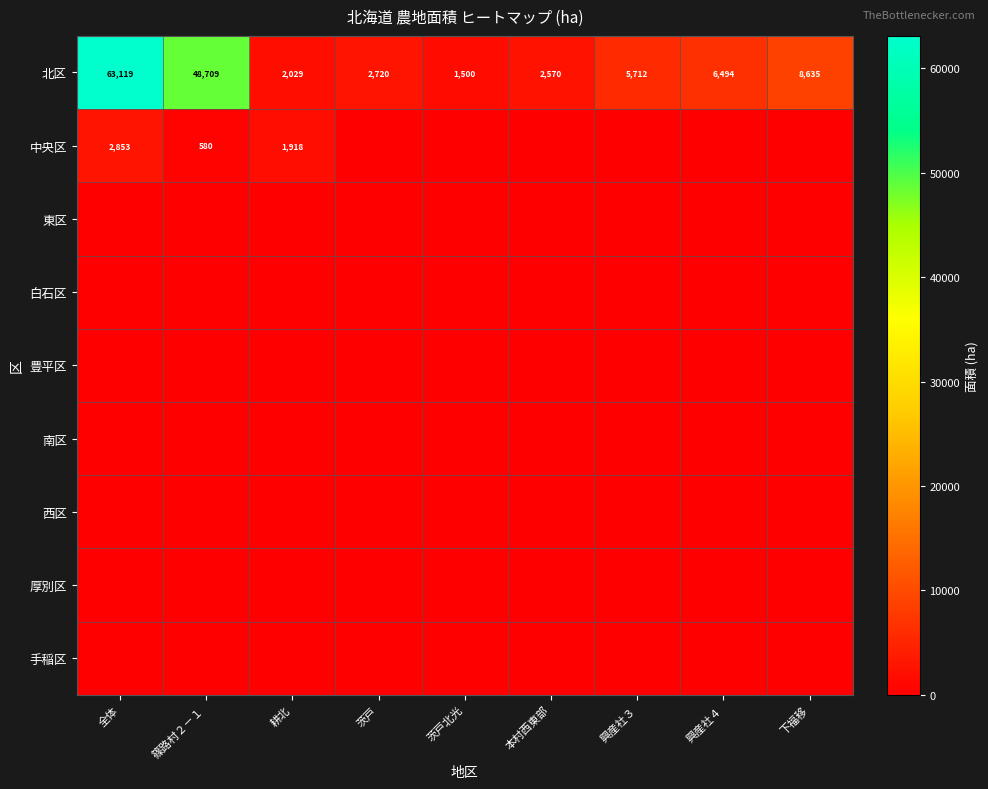

What is the minimum value for 北区?

1500